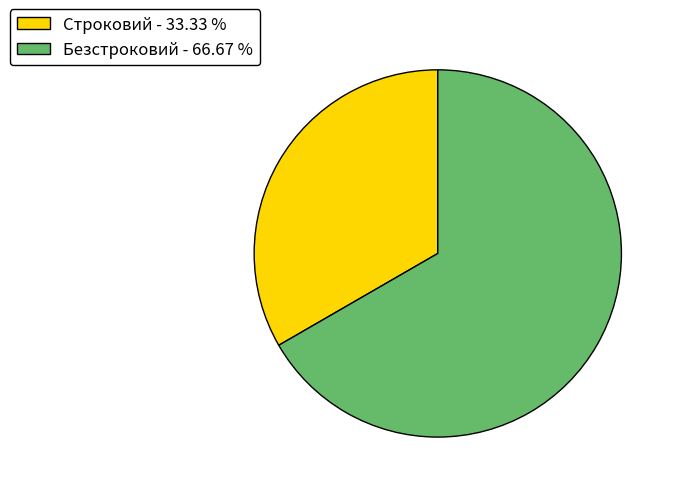

Which slice represents more than half of the pie?

Безстроковий